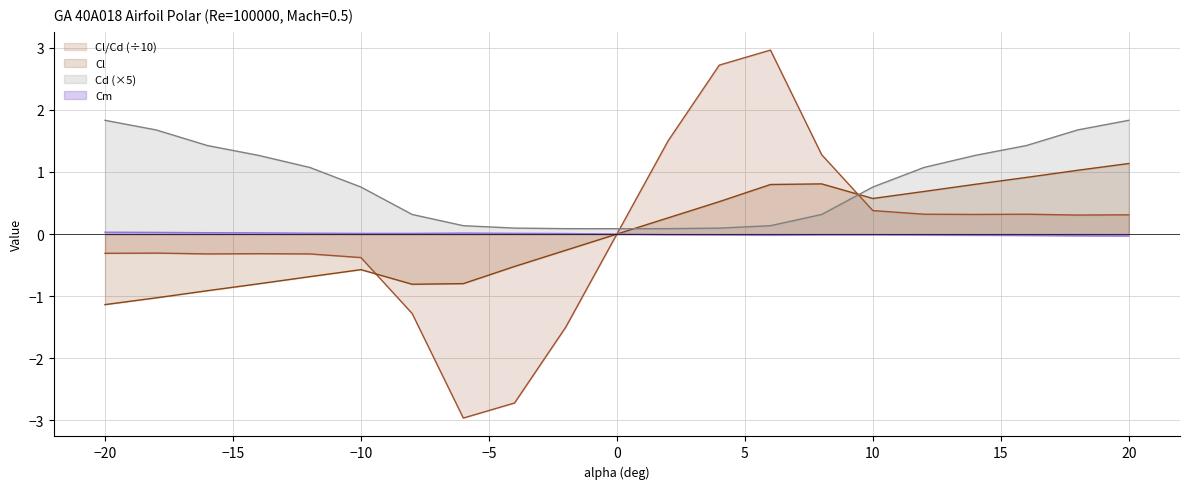

How many interior local valleys does the Cd series have?

1